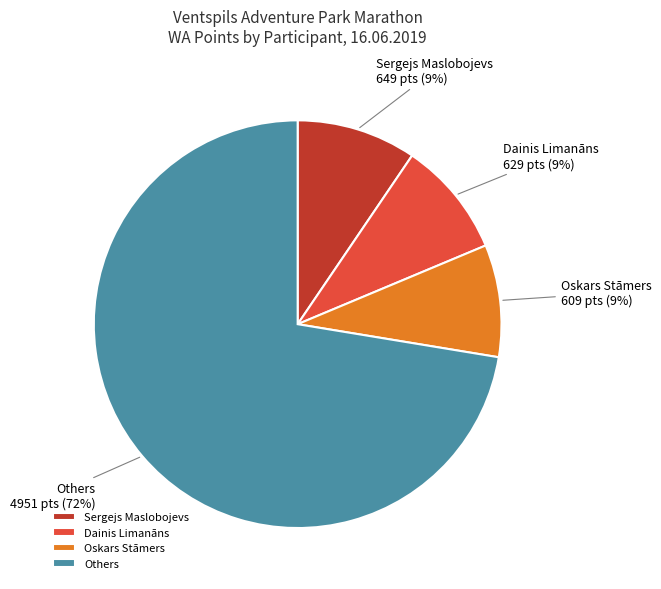

Which category accounts for the majority?

Others